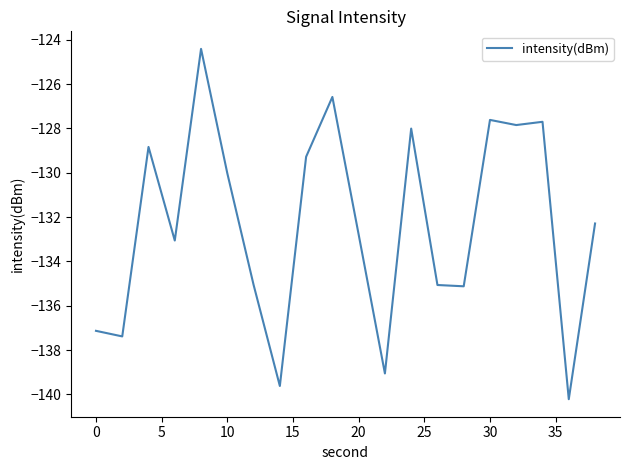

What is the smallest value displayed?

-140.2